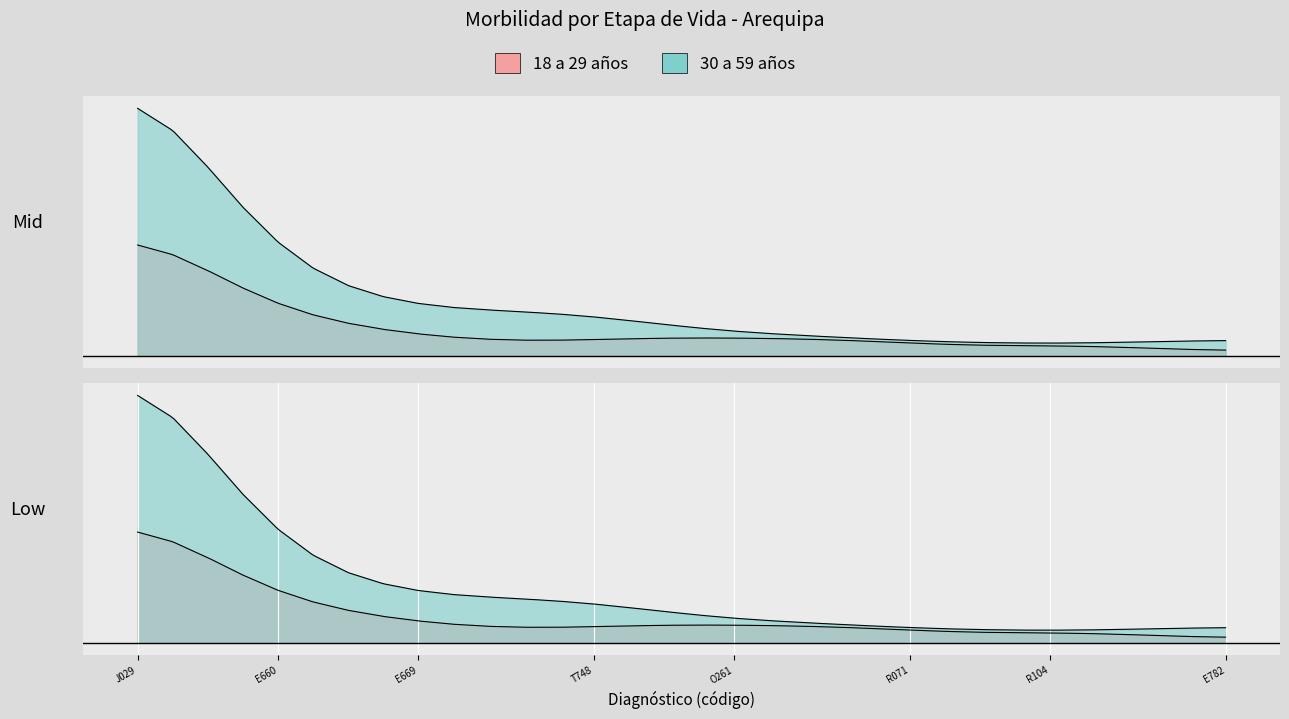

What is the difference between the maximum and minimum values in the 18 a 29 años series?

343